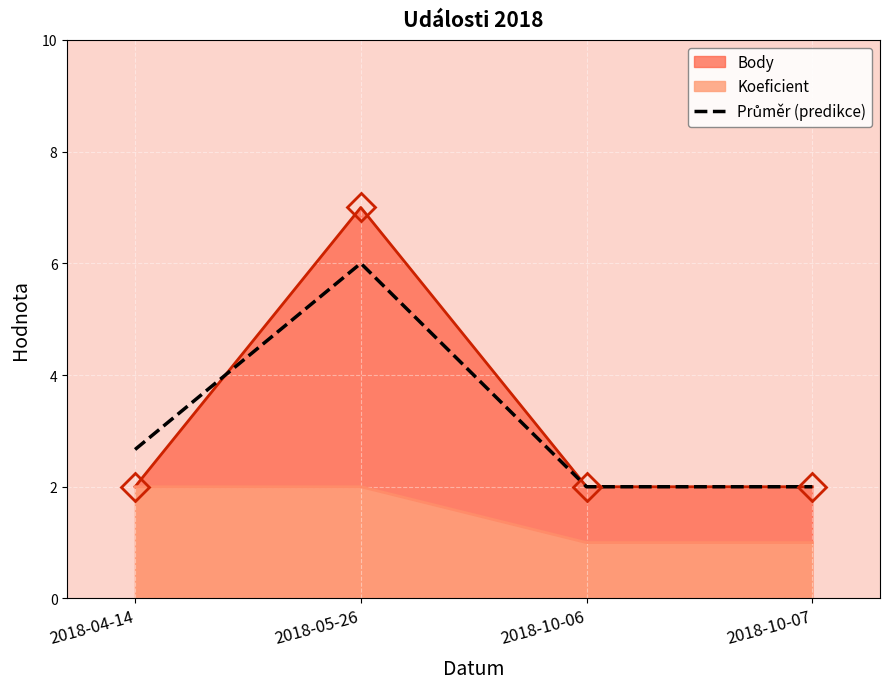

What is the difference between the second highest and second lowest values?

0.7